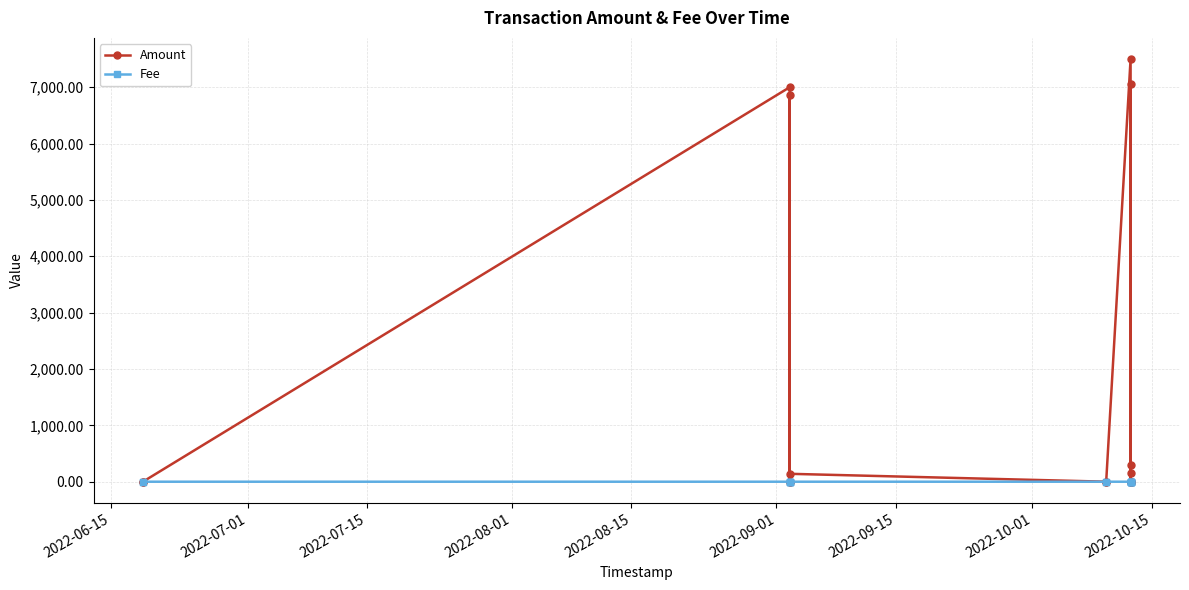

What are all the series names shown in the legend?

Amount, Fee